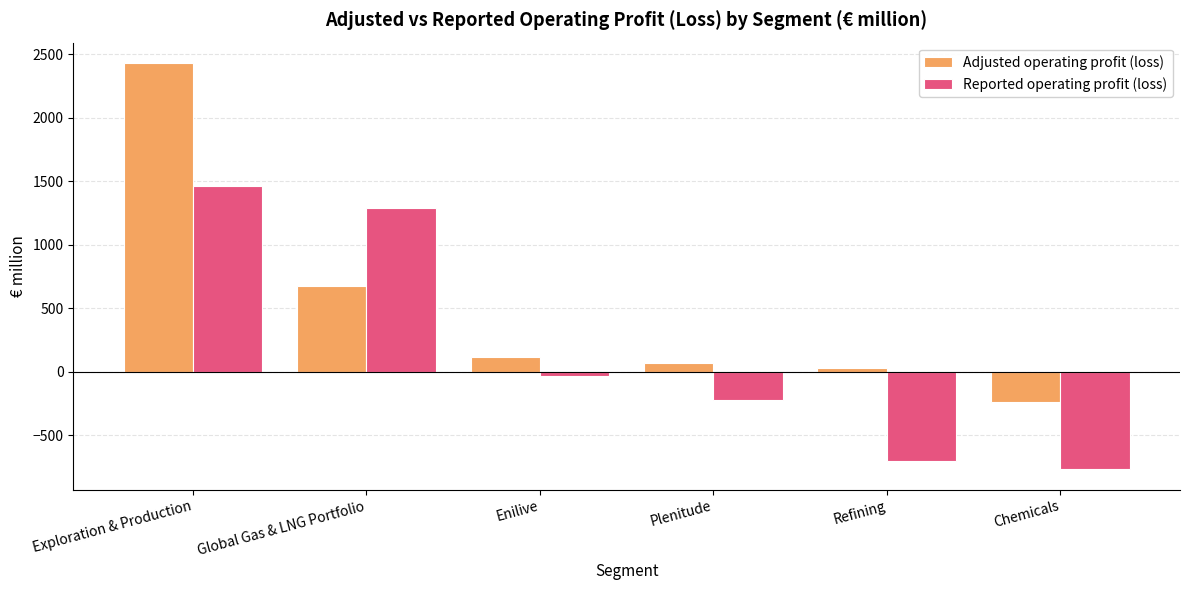

What is the maximum value for Reported operating profit (loss)?

1463